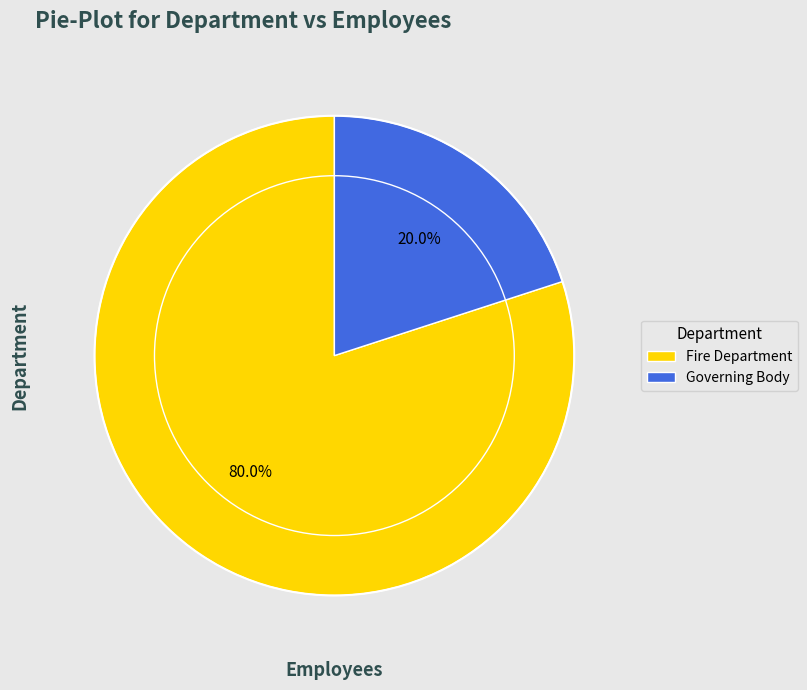

Rank the categories by value from highest to lowest.

Fire Department, Governing Body